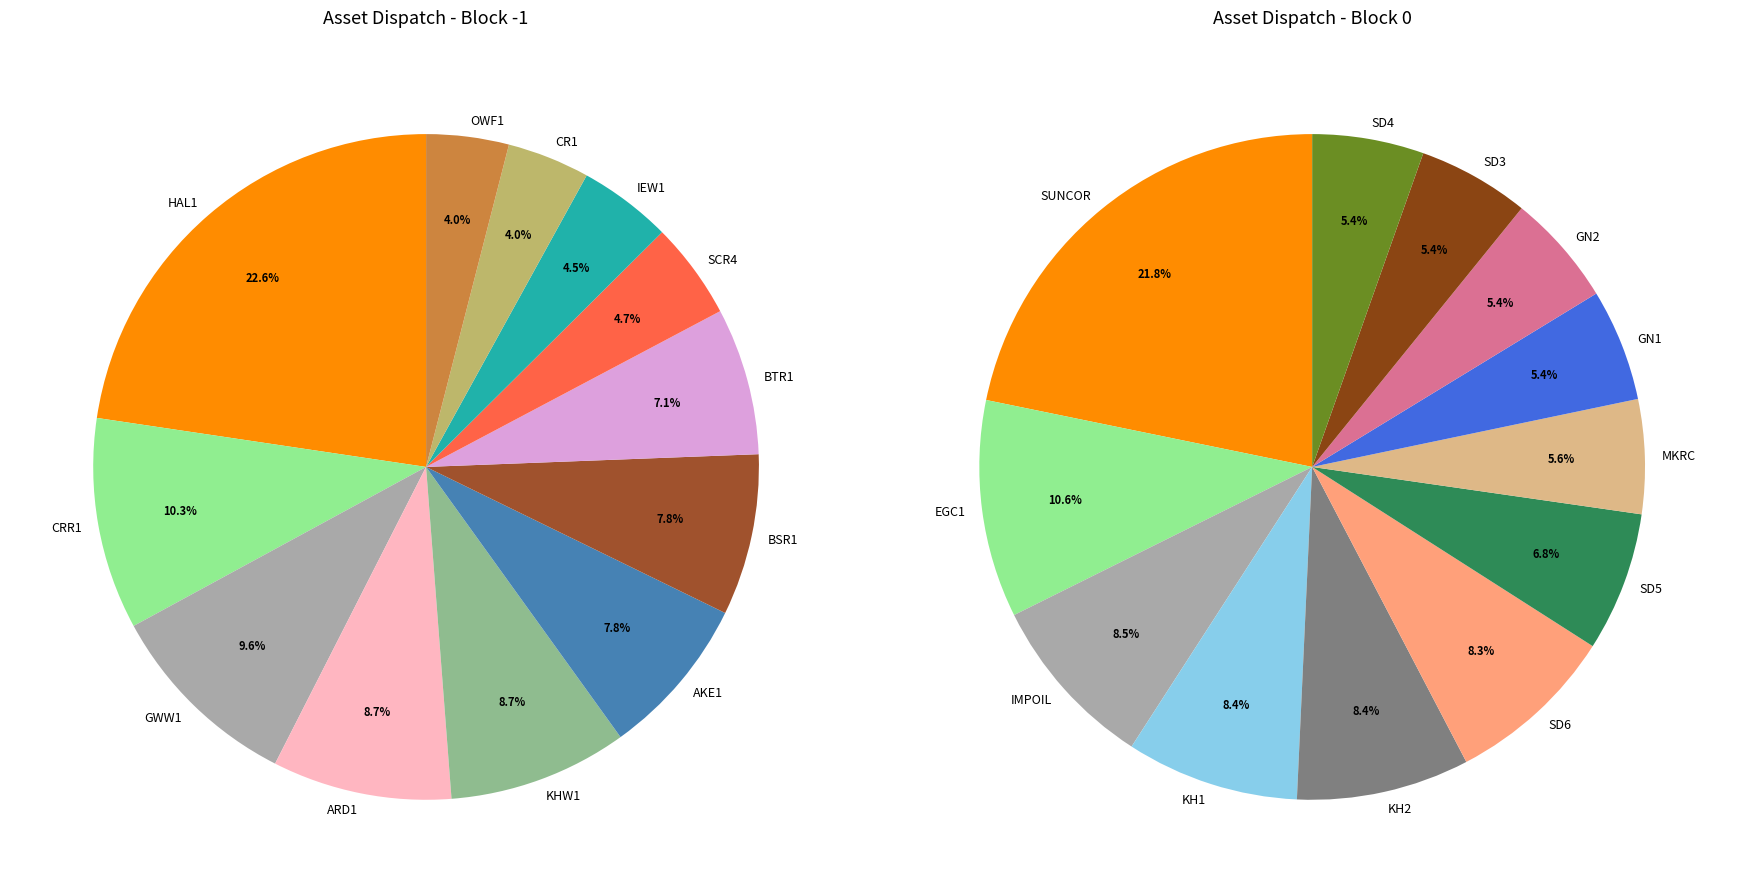

How many slices are in this pie chart?

12